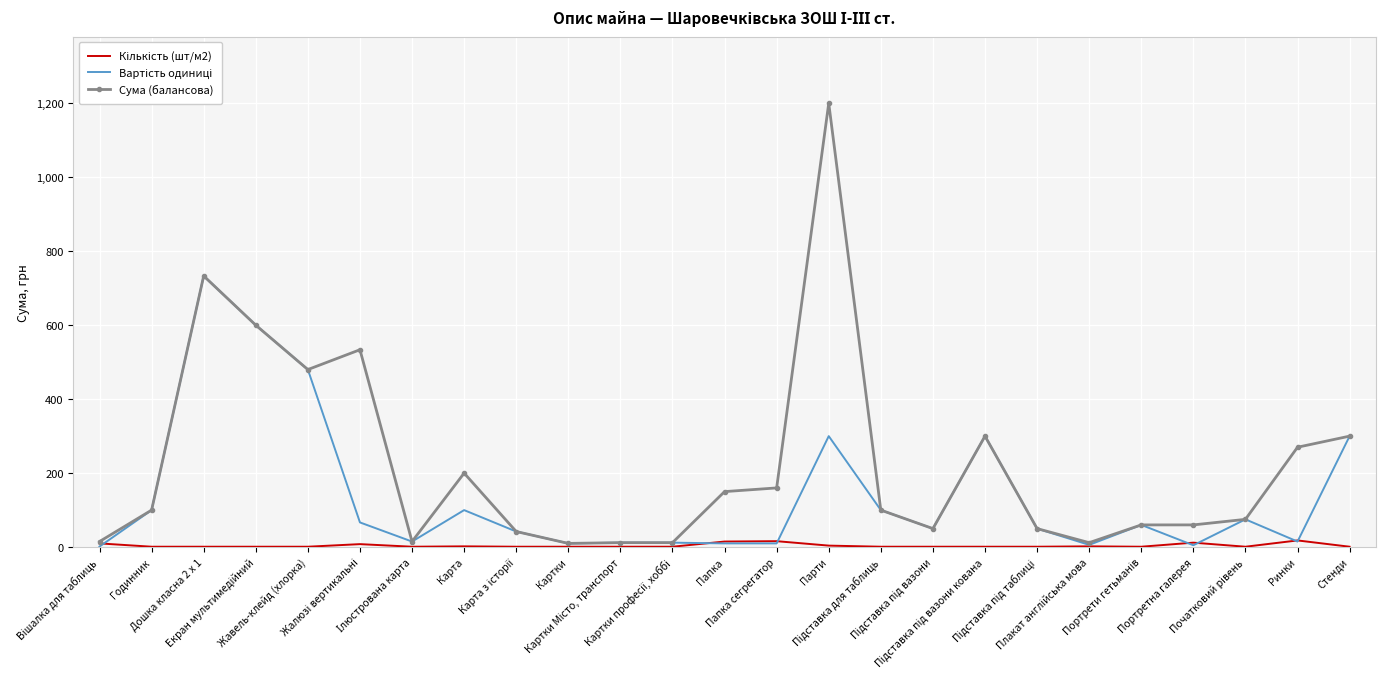

Which series has the largest total across all categories?

Сума (балансова)